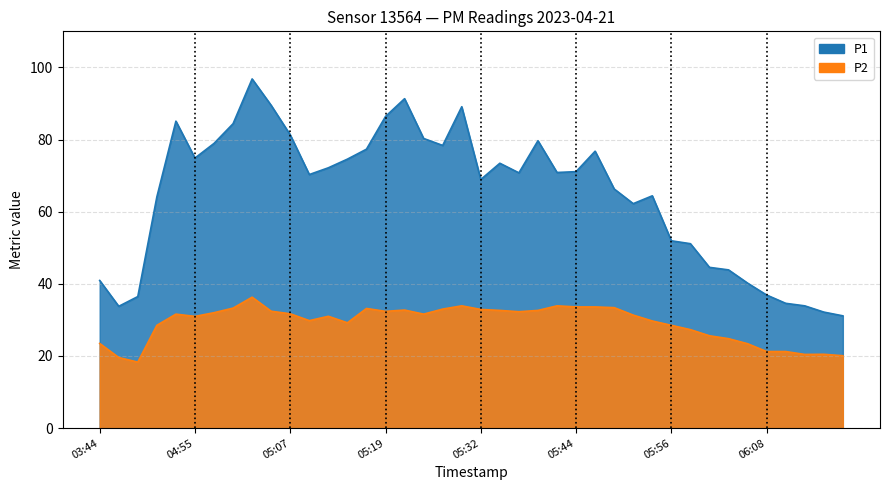

What are all the series names shown in the legend?

P1, P2